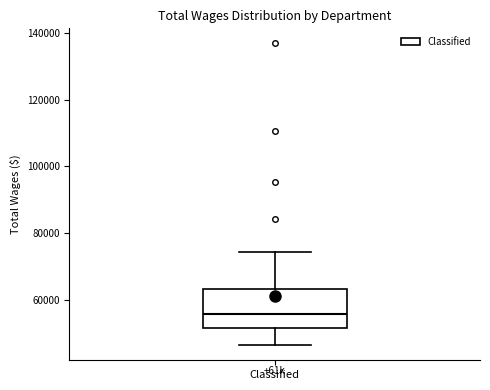

Where does the median line of the box for Classified sit on the y-axis? The values are not printed on the chart, so give them approximately, as read against the axis.

56000